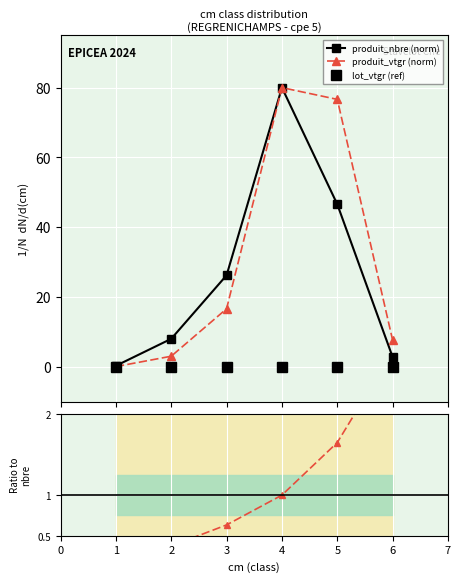

How many categories are shown in the chart?

6